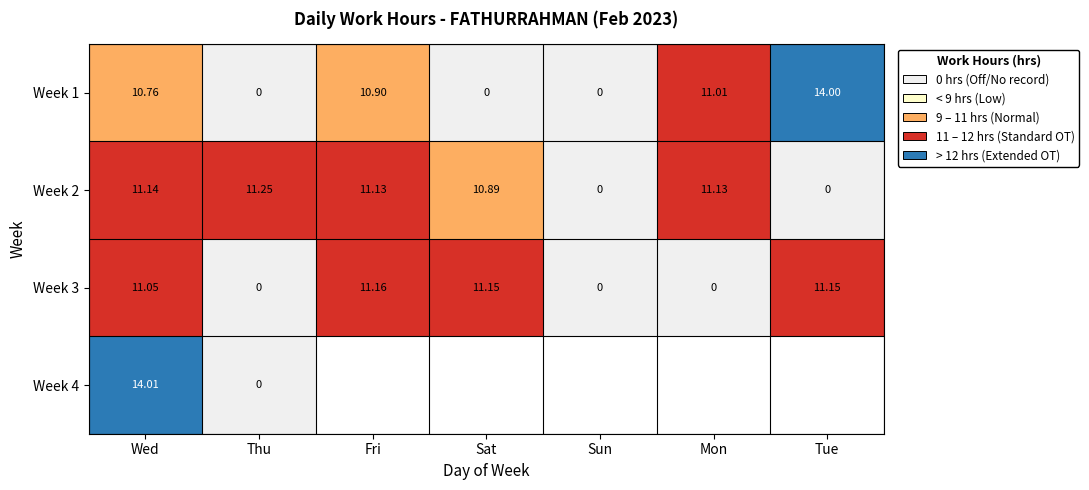

Which category has the highest value in the Week 3 series?

Fri